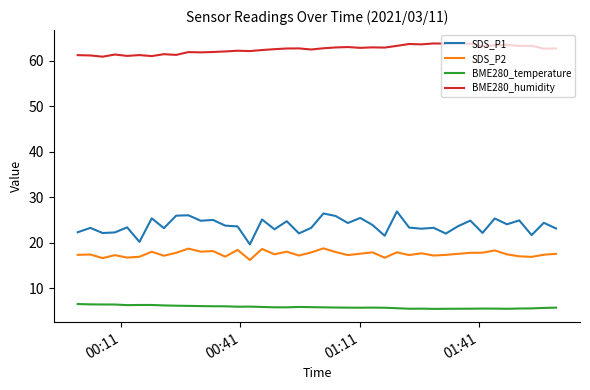

Rank the series by their maximum value, from highest to lowest.

BME280_humidity, SDS_P1, SDS_P2, BME280_temperature